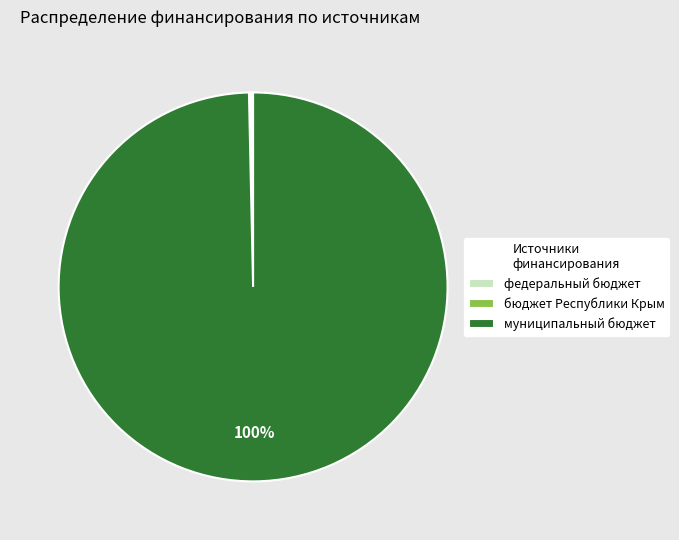

What is the majority slice?

муниципальный бюджет